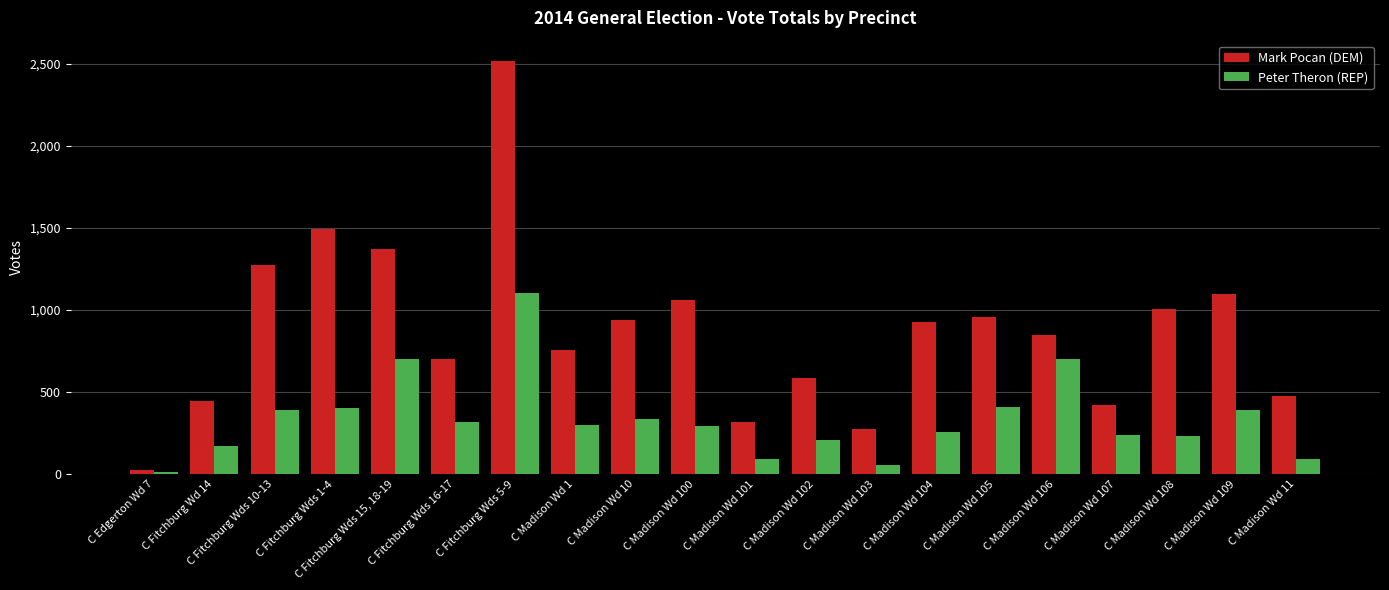

What is the sum of the Peter Theron (REP) values at C Fitchburg Wds 10-13 and C Fitchburg Wds 5-9?

1494